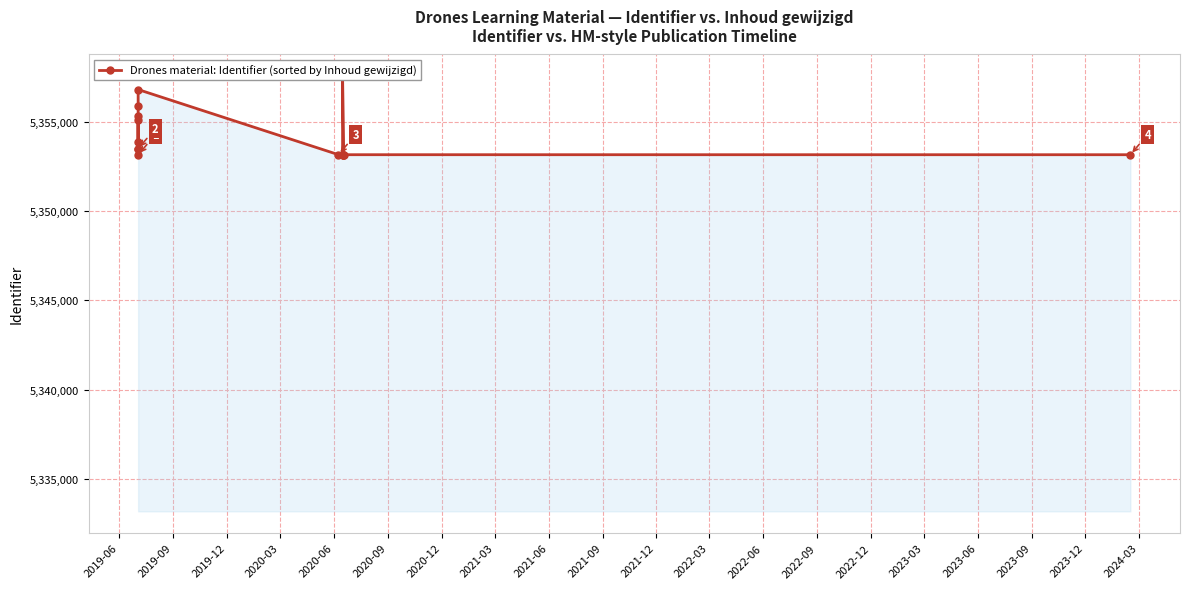

How many series are shown in this chart?

1